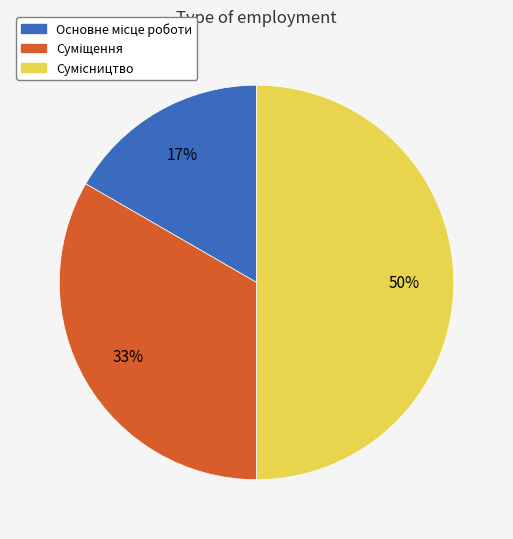

To the nearest percent, what is the difference between the largest and smallest slice percentages?

33%